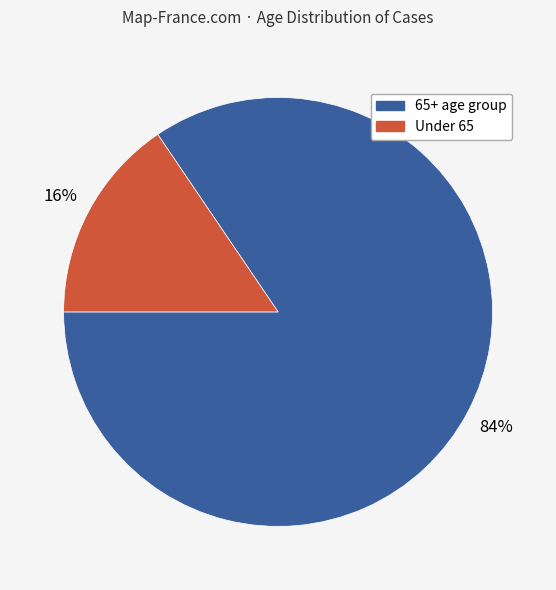

Does any single category account for the majority?

Yes